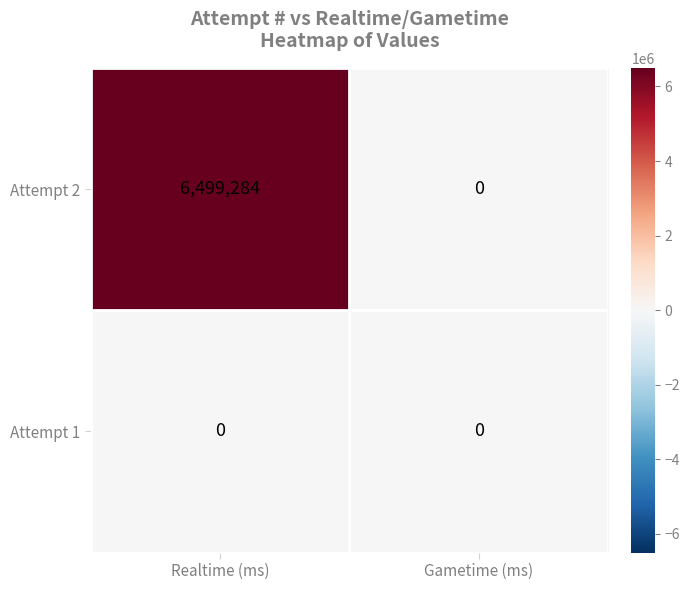

Reading right to left, extract all data points from this chart.

Attempt 2: 0	6499284
Attempt 1: 0	0